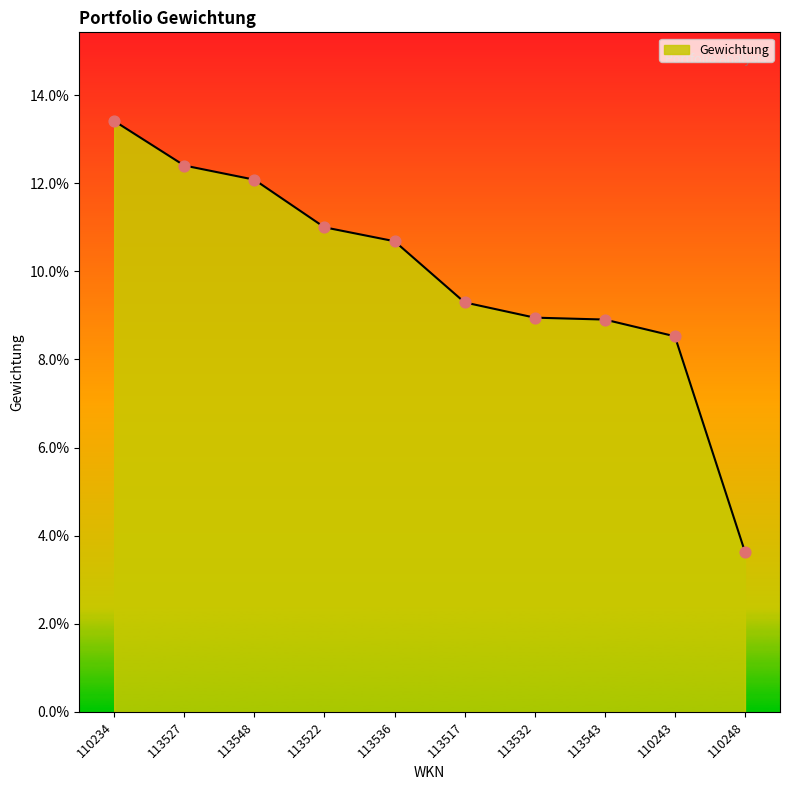

Between 110243 and 113536, which is larger?

113536